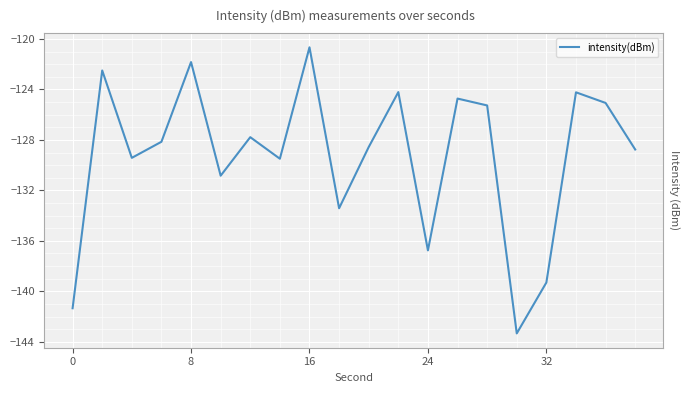

What is the minimum value shown in the chart?

-143.3